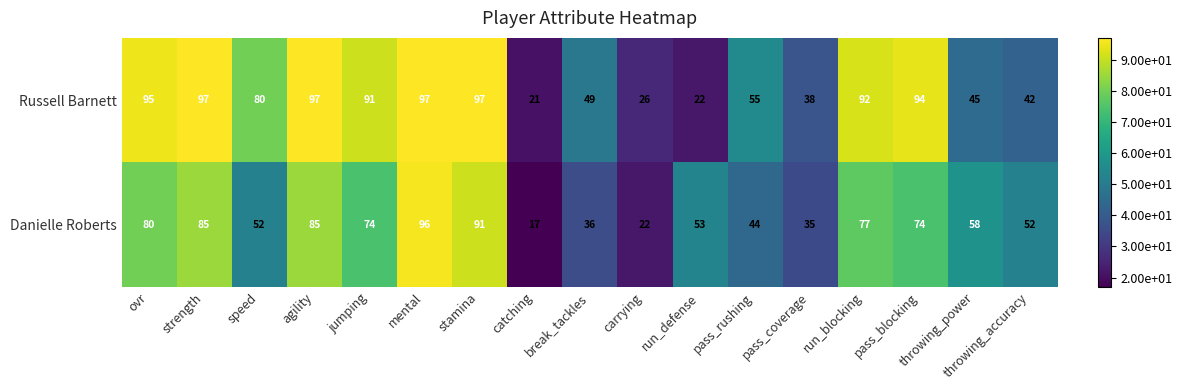

Is it true that Danielle Roberts equals 26 at catching?

False